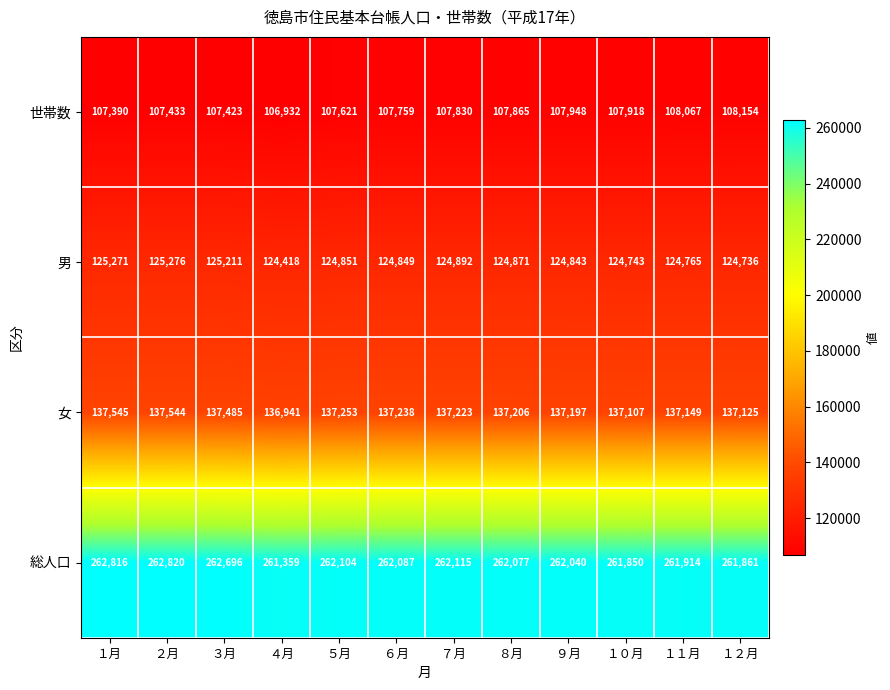

Read the 男 value at ２月, to the nearest 100.

125300